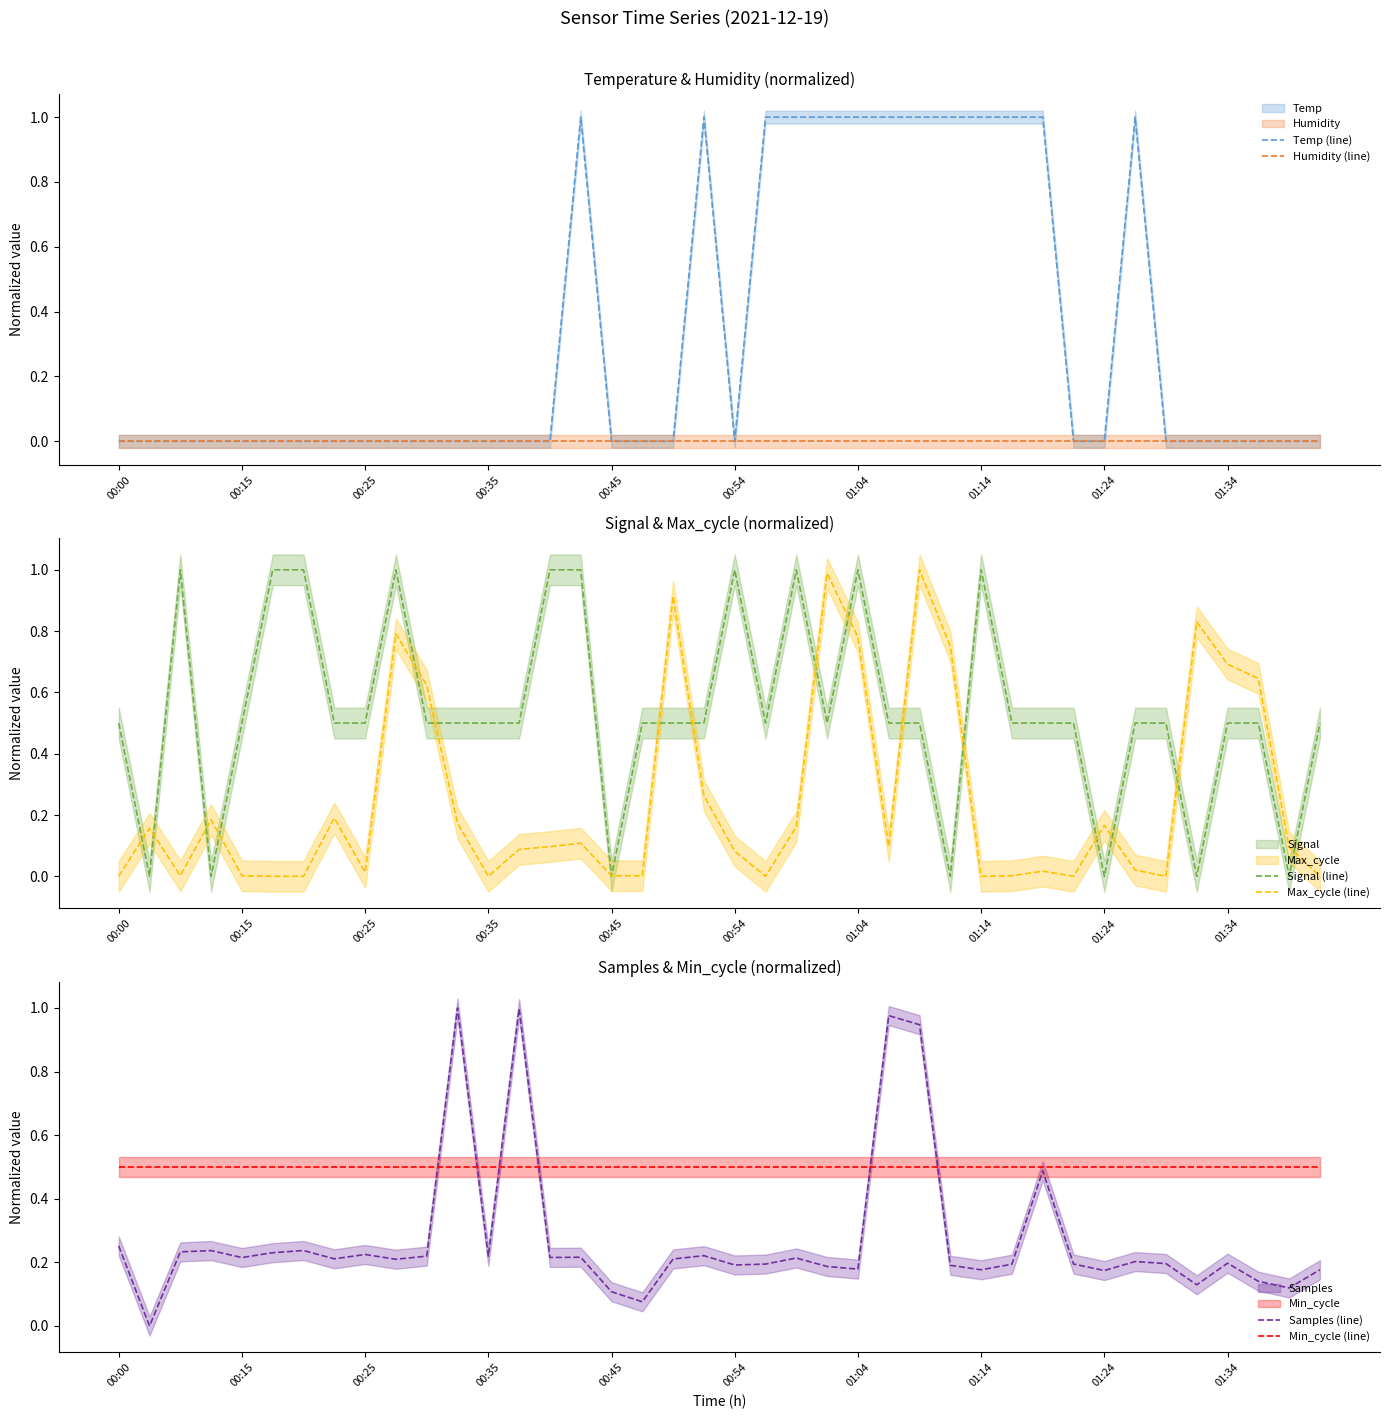

What is the spread (max minus min) of values at 22?

1.0